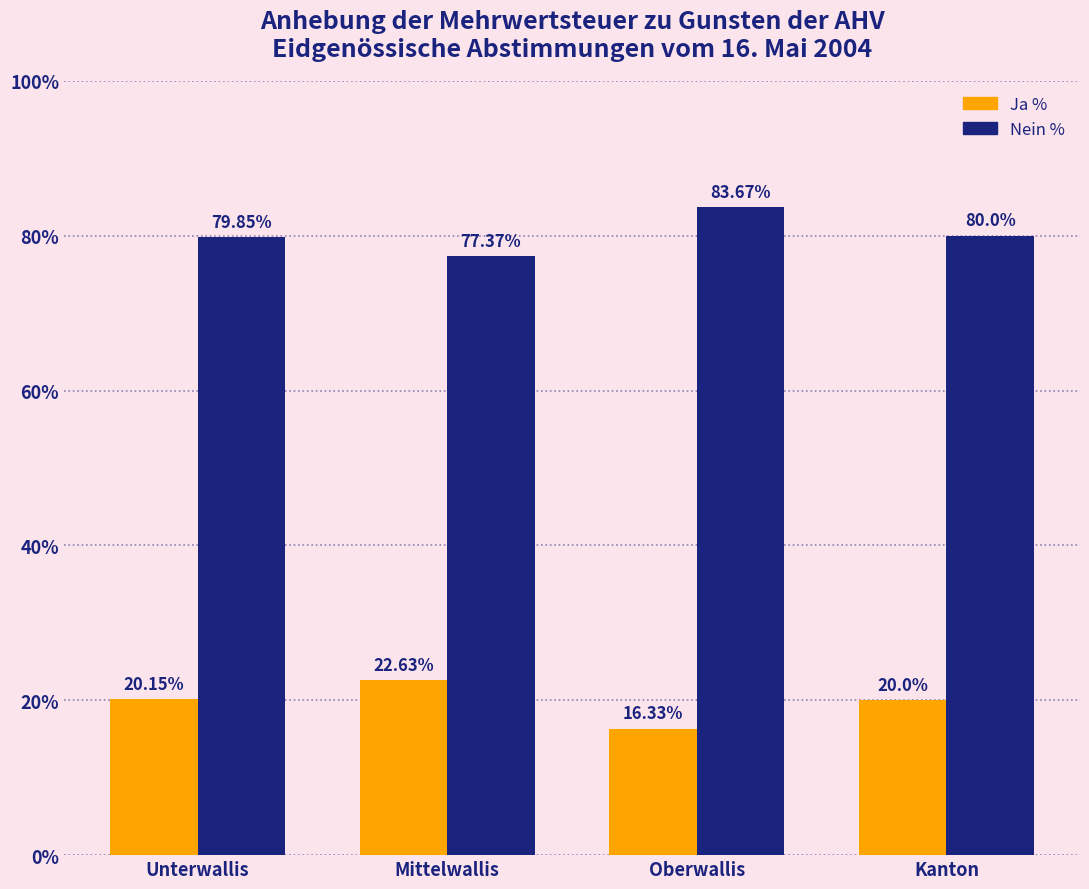

At Mittelwallis, list the series in order from smallest to largest.

Ja %, Nein %